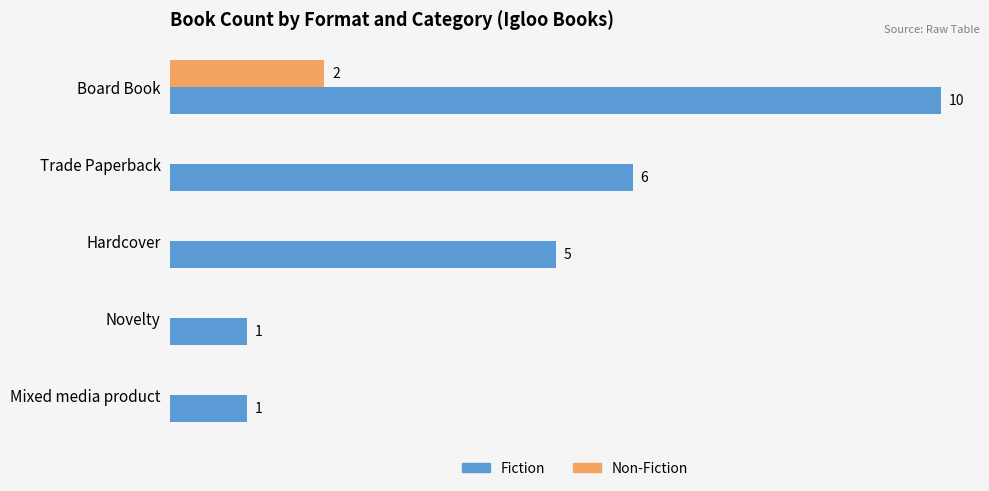

Which series has the largest total across all categories?

Fiction